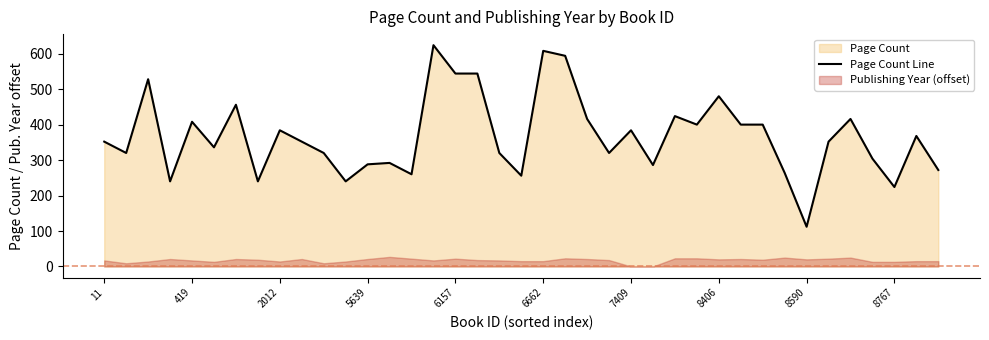

True or false: Page Count Line has a value of 112 at 8590.

True